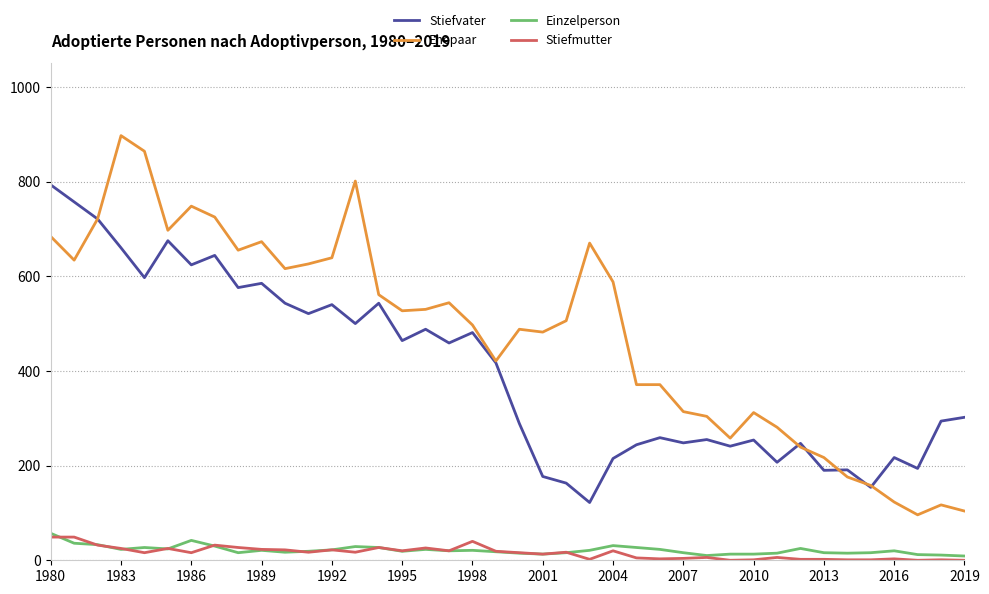

Which series has the widest spread of values?

Ehepaar